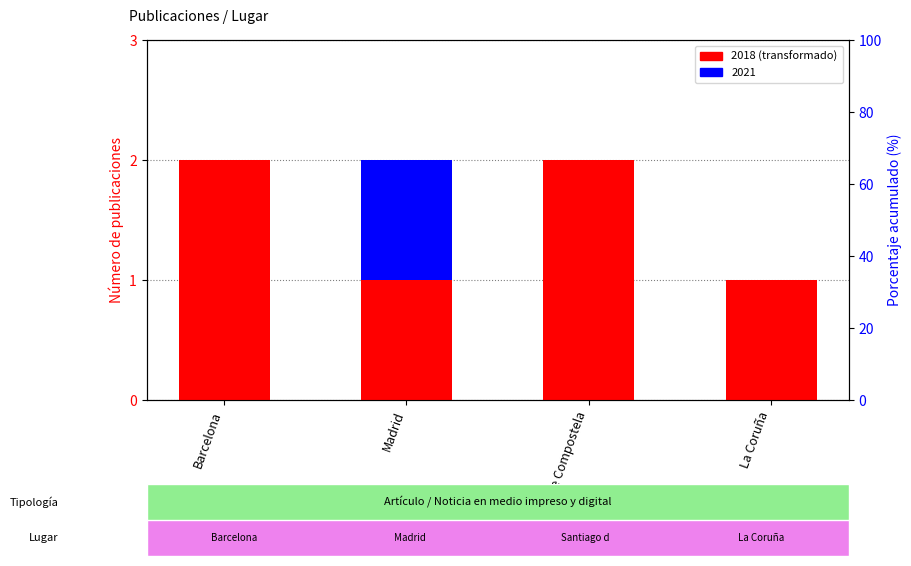

How many data points does each series have?

4